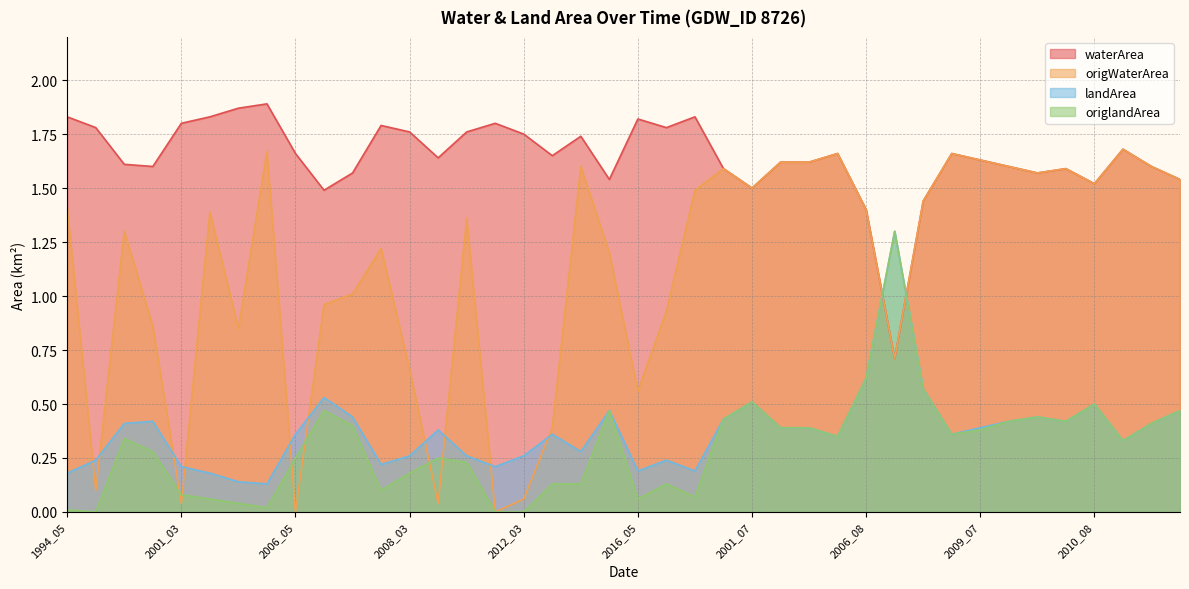

How many series are shown in this chart?

4